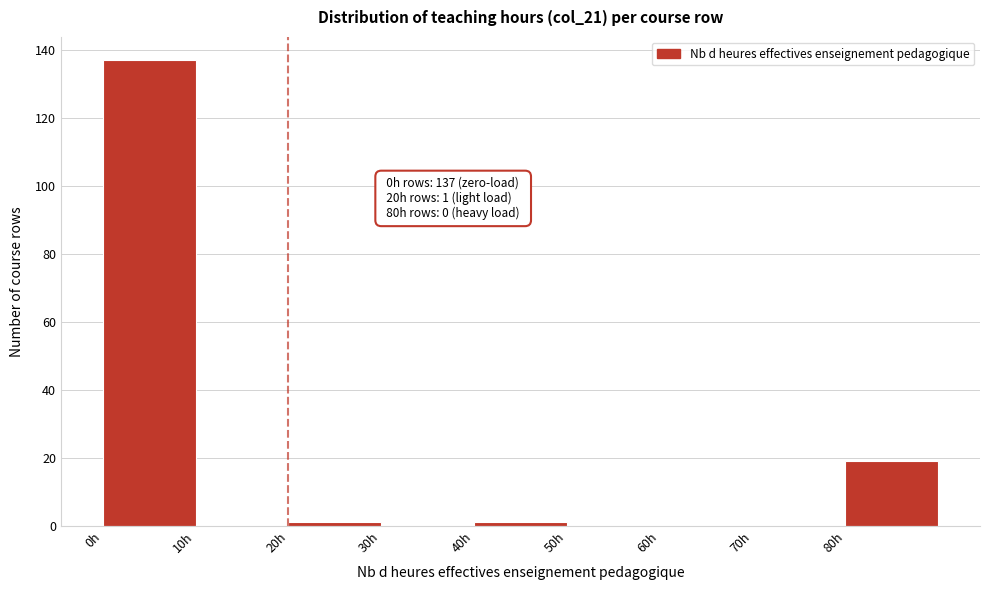

Over which range of the x-axis is the bar tallest?

0 to 10